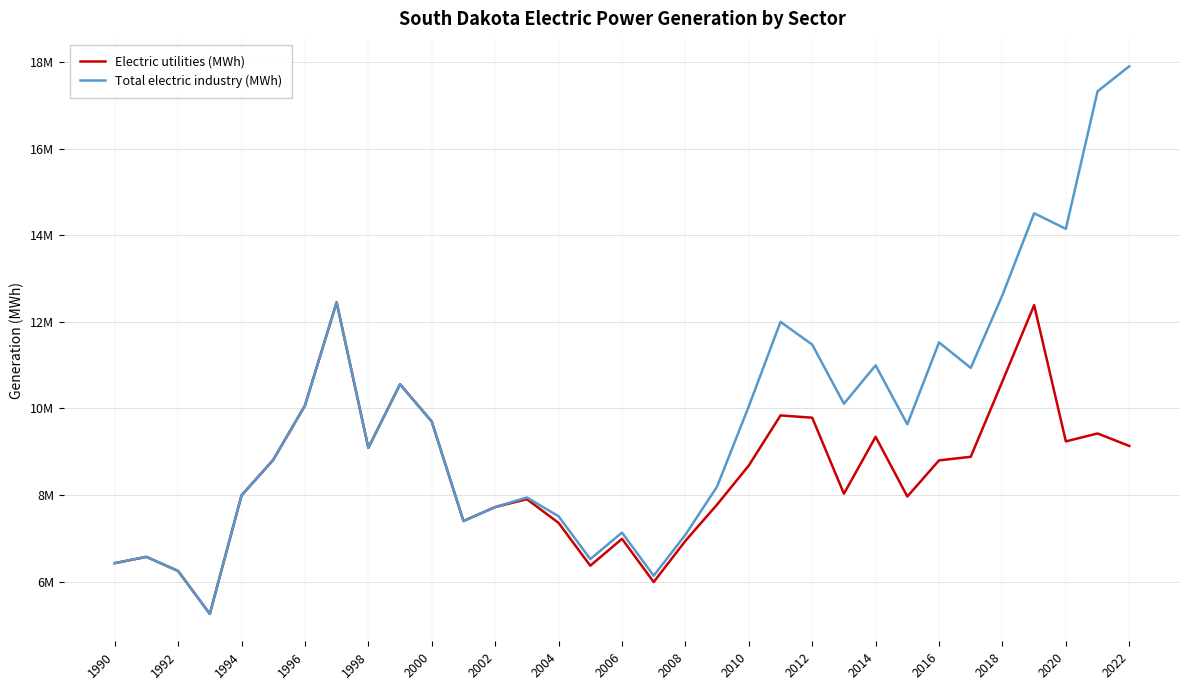

At how many categories does at least one series exceed 16916524?

2